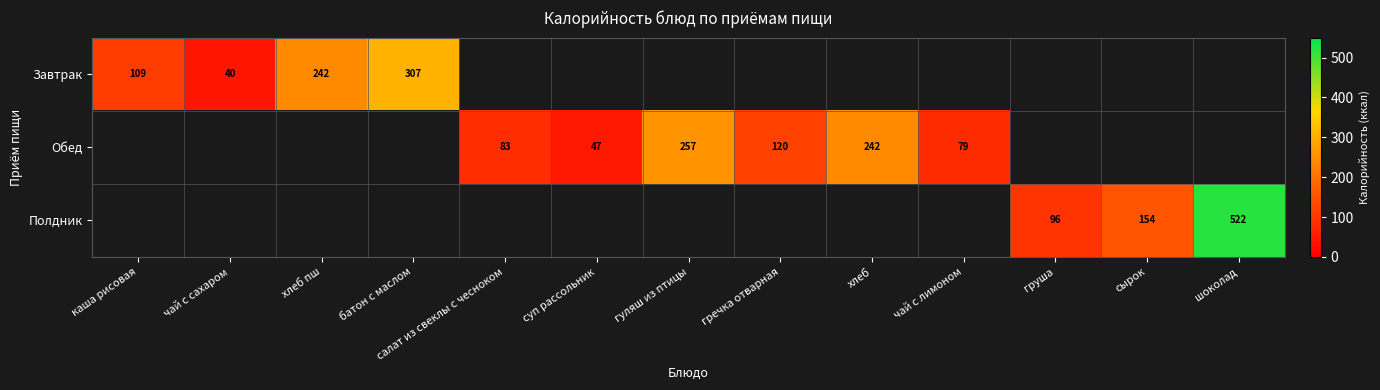

The value of Полдник at шоколад is 522. True or false?

True